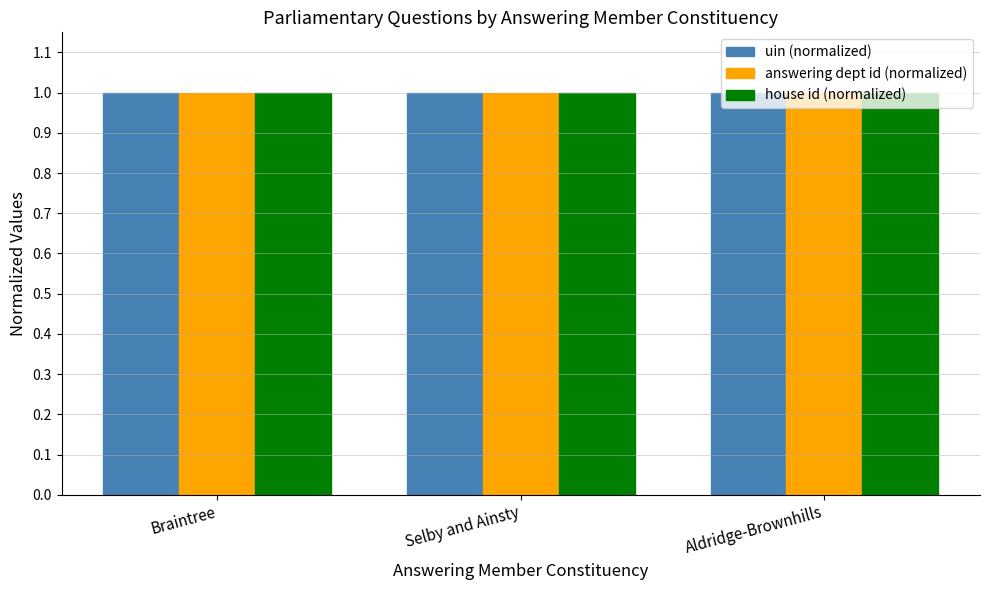

What position from the right is Selby and Ainsty?

2